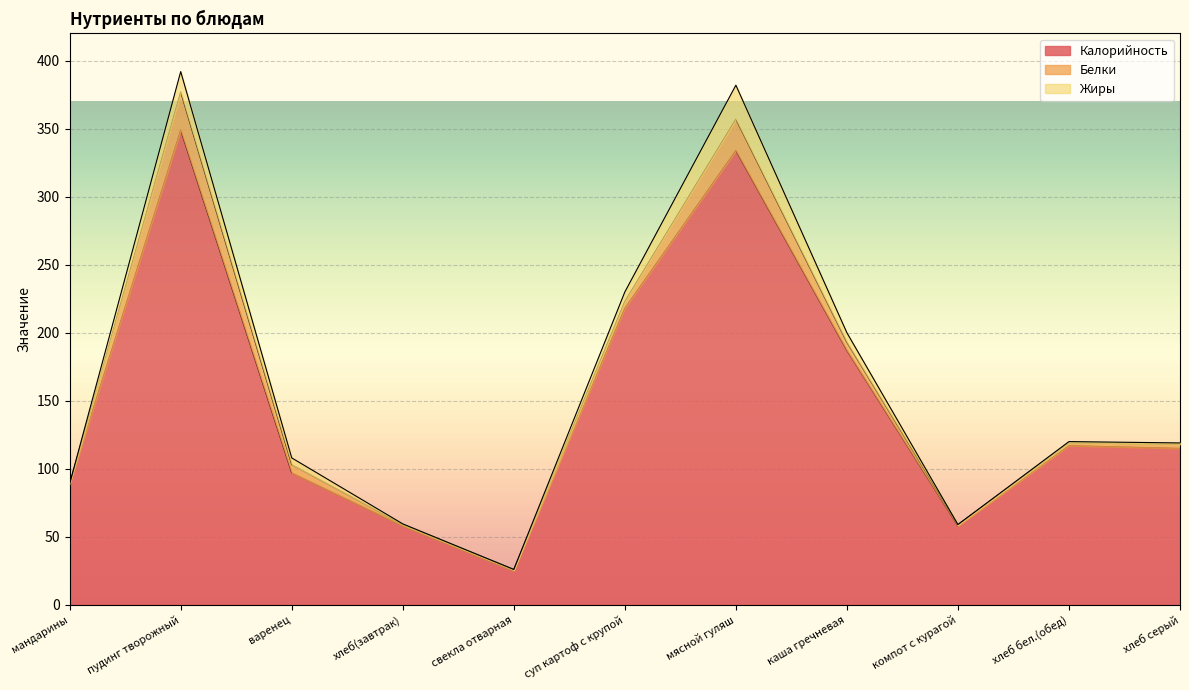

What are all the series names shown in the legend?

Калорийность, Белки, Жиры